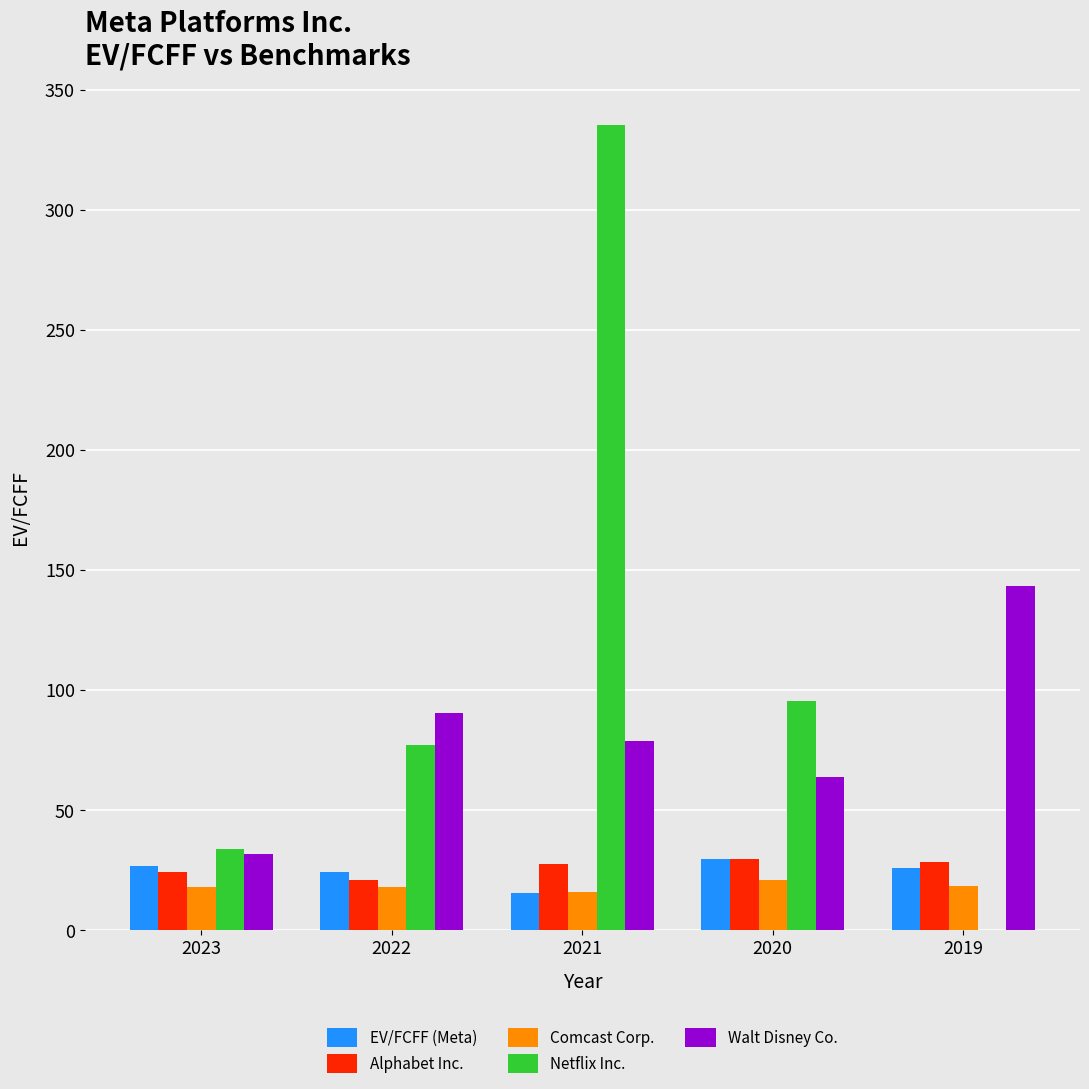

Where is Netflix Inc. nearest to the value 167?

2020